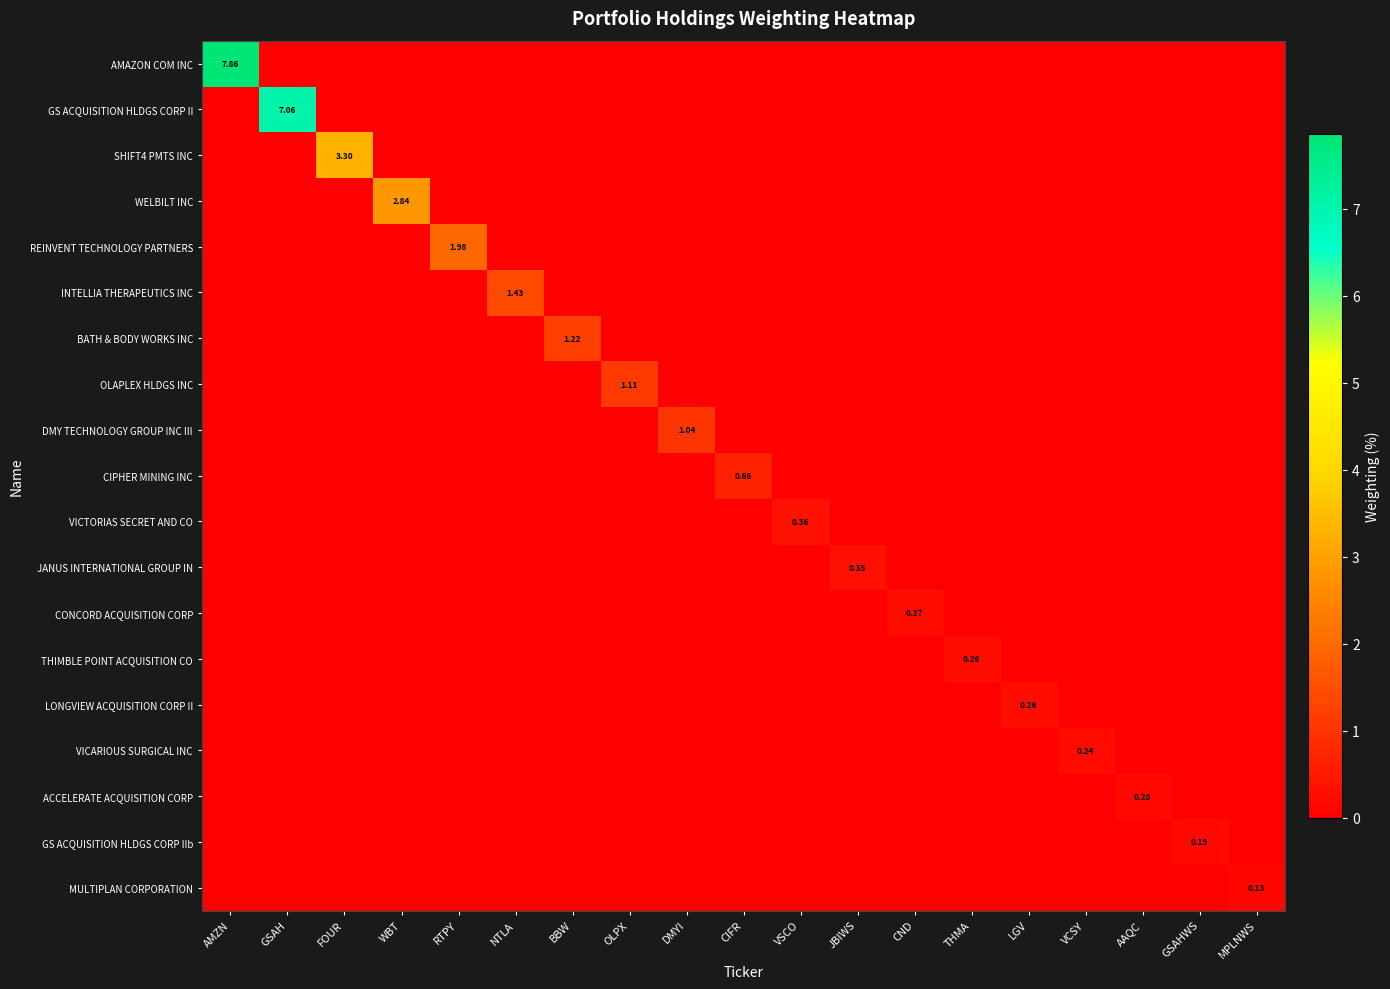

At which category does the chart reach its peak across all series?

AMZN